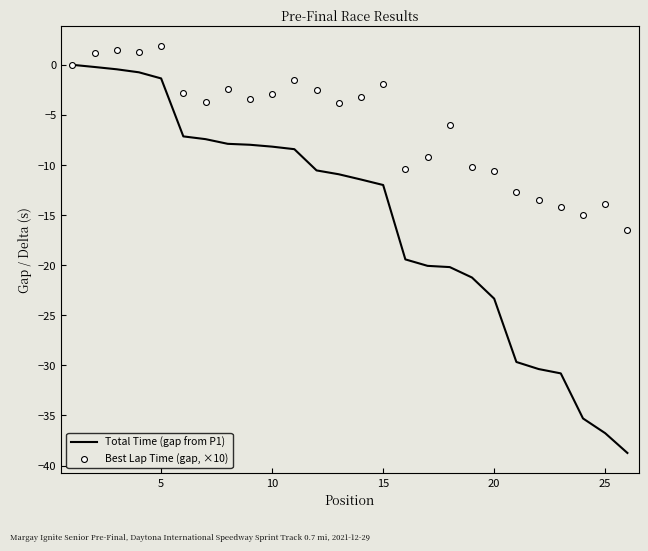

True or false: Total Time (gap from P1) has a value of -12.0 at 15.

True